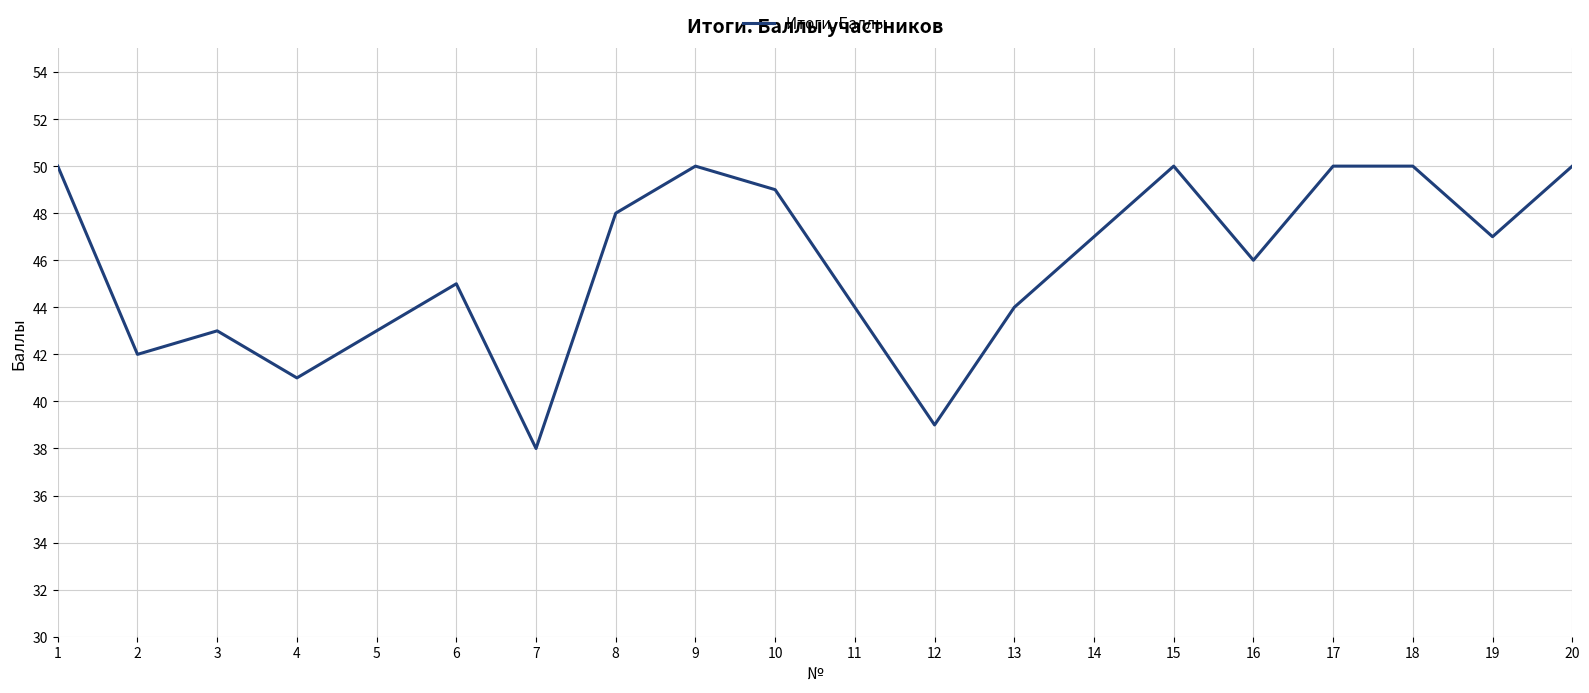

What is the maximum value shown in the chart?

50